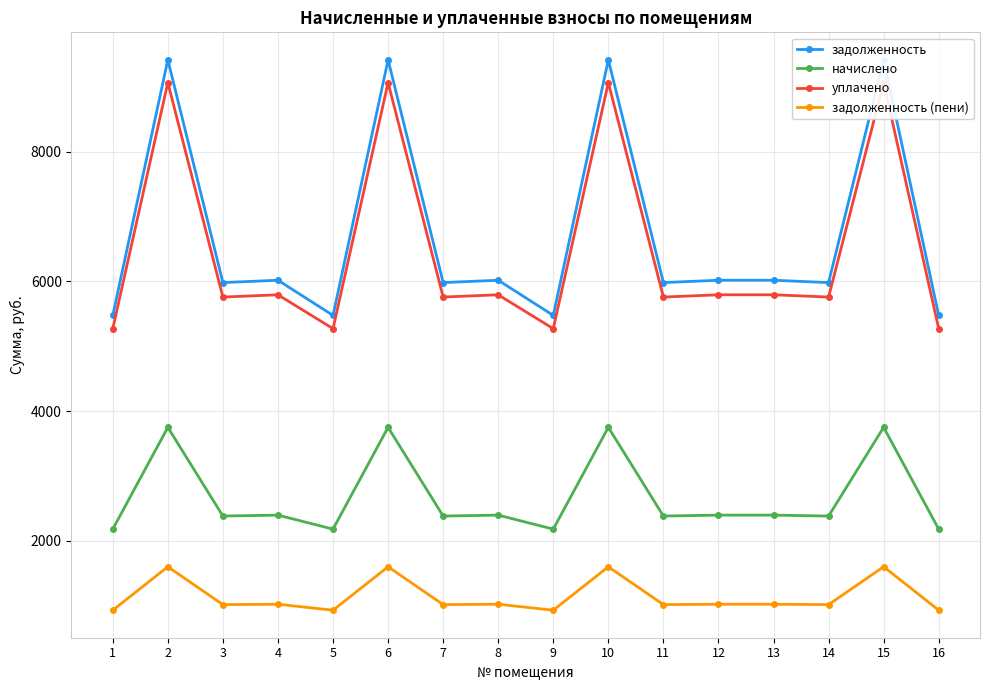

The уплачено series shows 8899.2 at 9. True or false?

False